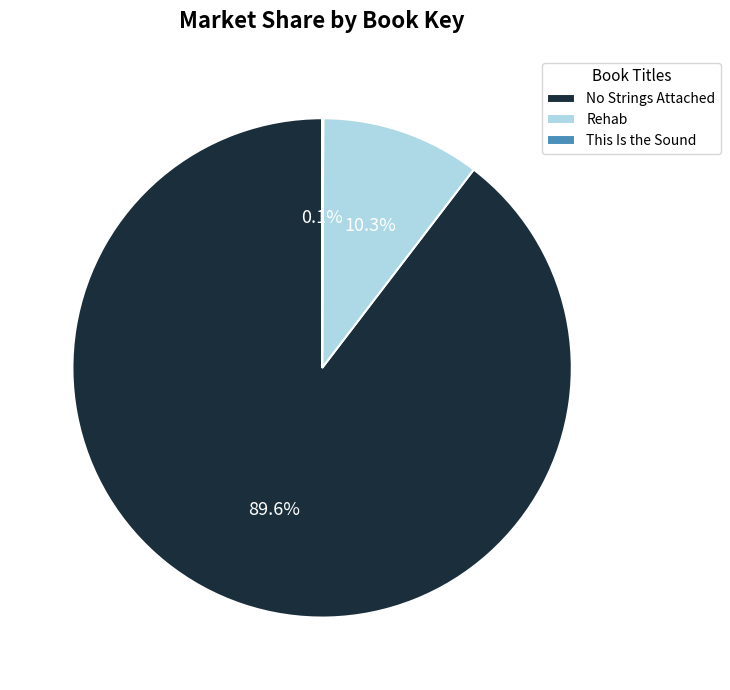

What is the ratio of the value at No Strings Attached to the value at Rehab?

8.7